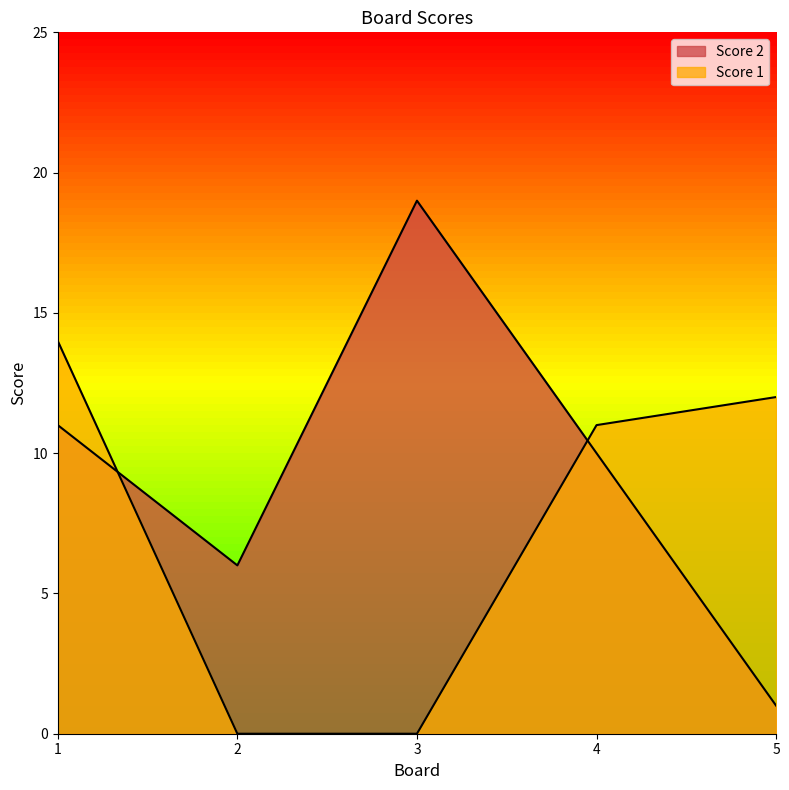

What is the sum of all Score 1 values?

37